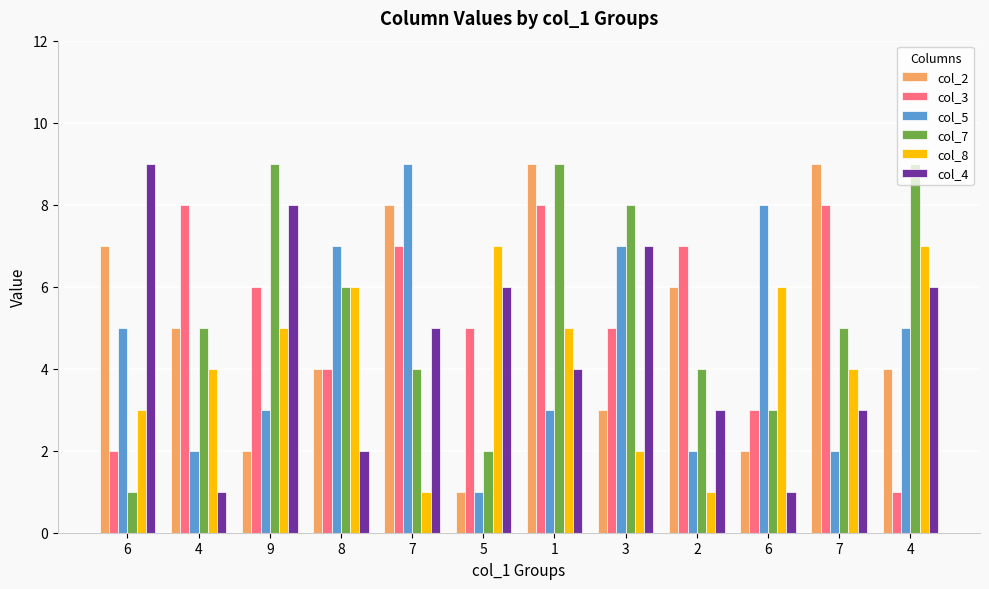

What is the sum of the col_5 values at 8 and 2?

9